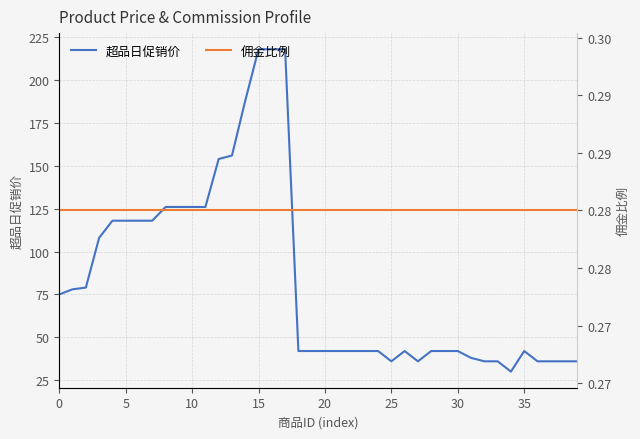

What is the maximum value for 超品日促销价?

218